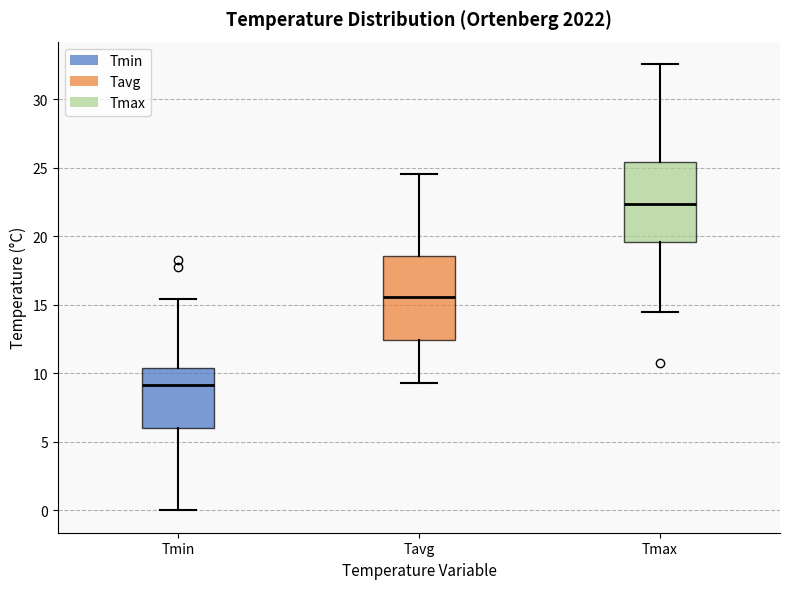

Where does the upper whisker of the box for Tmax end on the y-axis? The values are not printed on the chart, so give them approximately, as read against the axis.

32.5